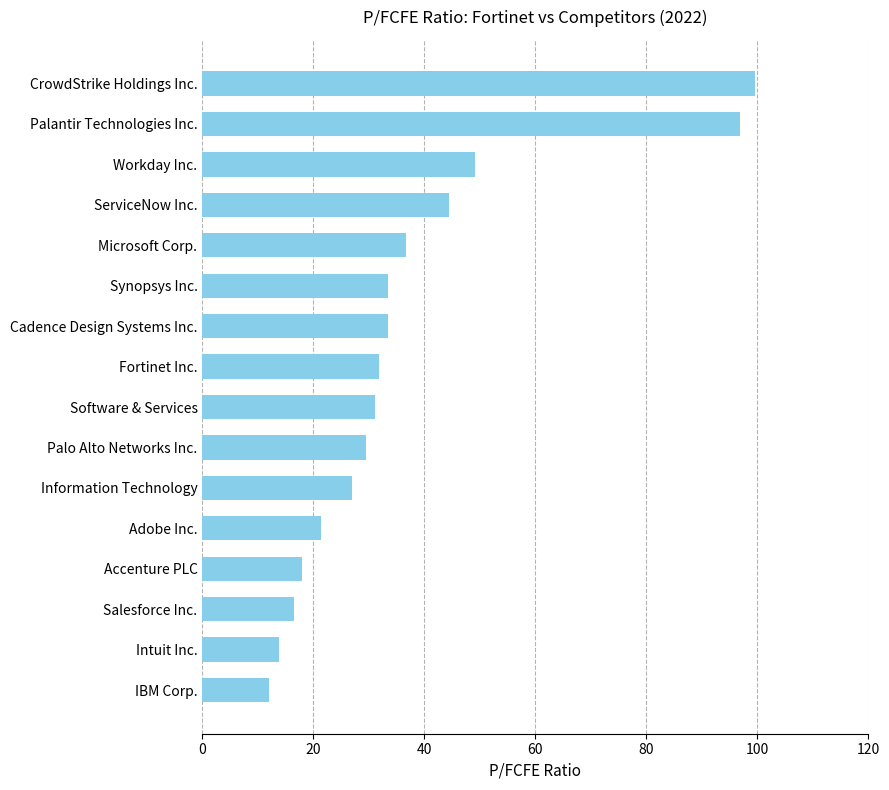

What is the greatest value displayed?

99.6